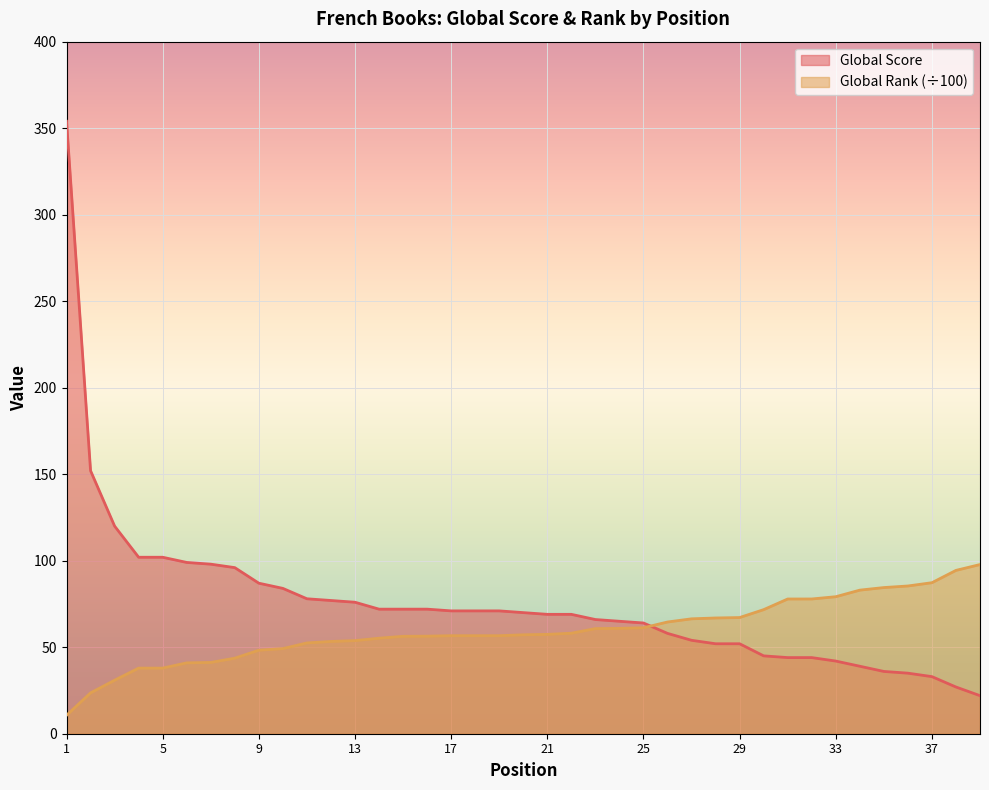

What is the total value across all series at 12?

130.3